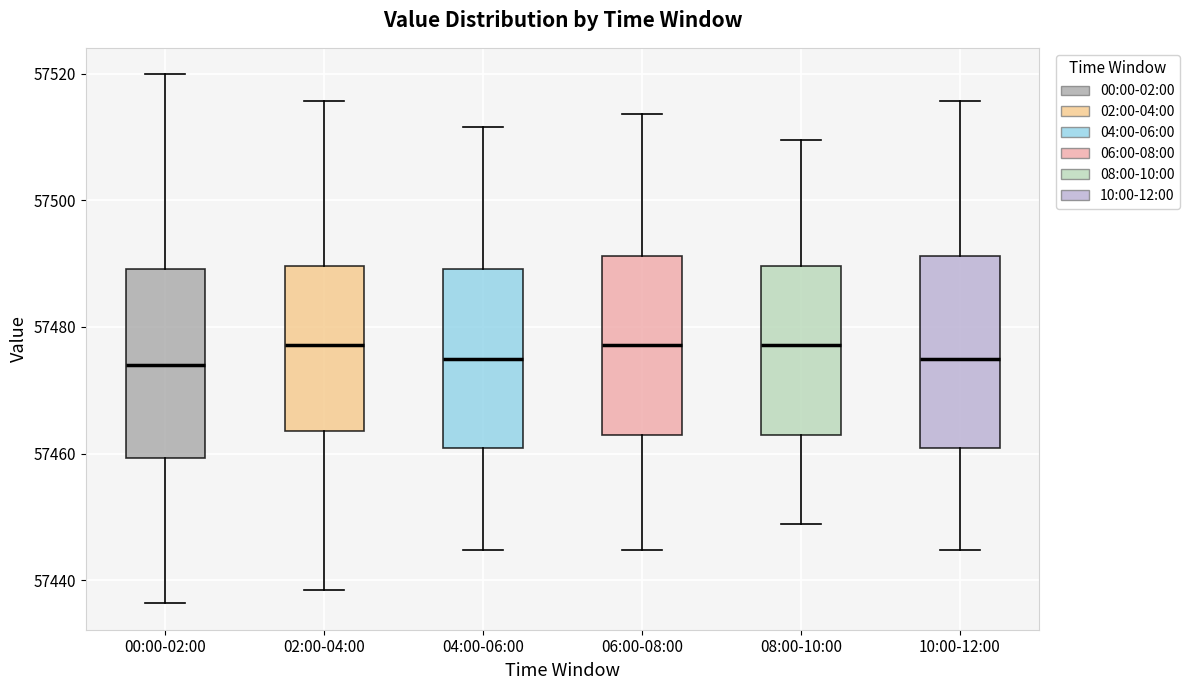

Where does the lower whisker of the box for 00:00-02:00 end on the y-axis? The values are not printed on the chart, so give them approximately, as read against the axis.

57436